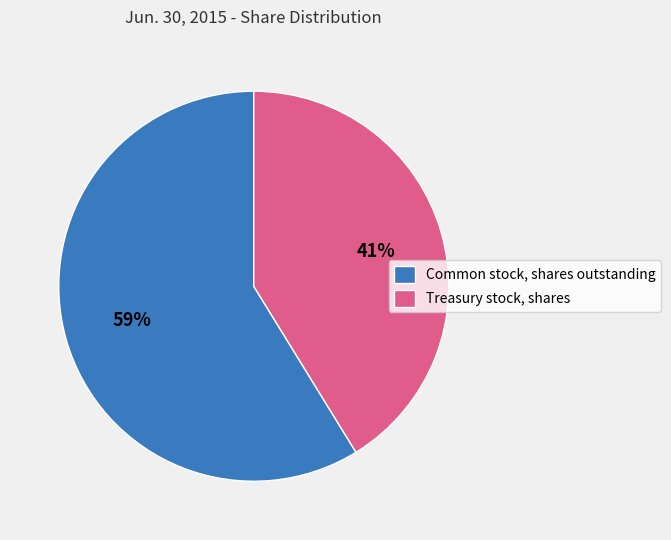

To the nearest percent, what is the combined percentage of Treasury stock, shares and Common stock, shares outstanding?

100%